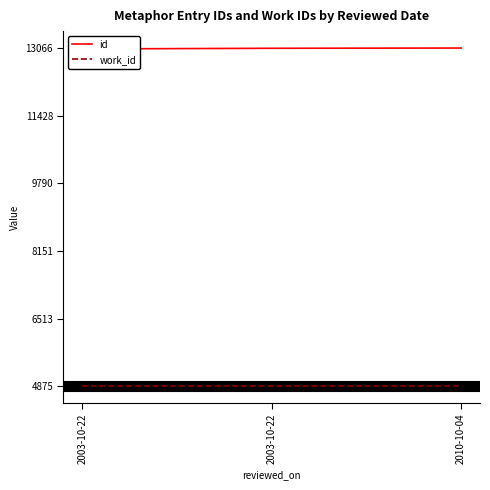

At which category is the sum across all series the highest?

2010-10-04